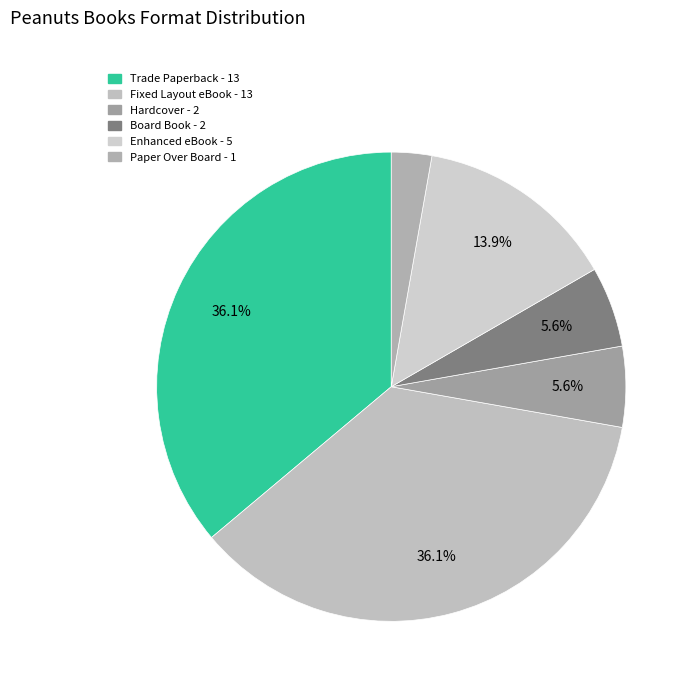

How many slices are in this pie chart?

6